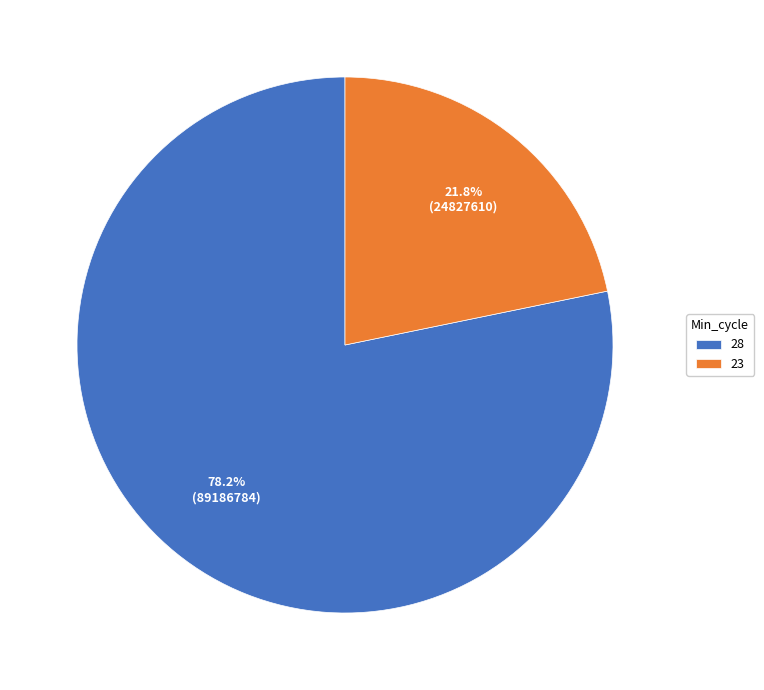

The 28 slice represents 1% of the pie. True or false?

False